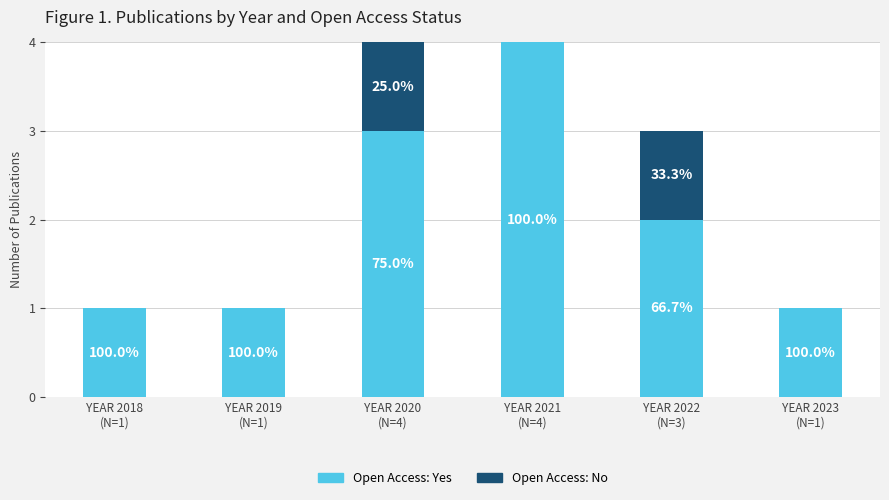

List the series in order of their overall mean, lowest first.

Open Access: No, Open Access: Yes